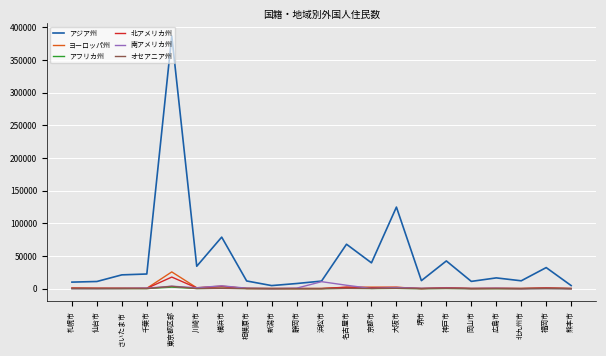

Which series has the largest total across all categories?

アジア州